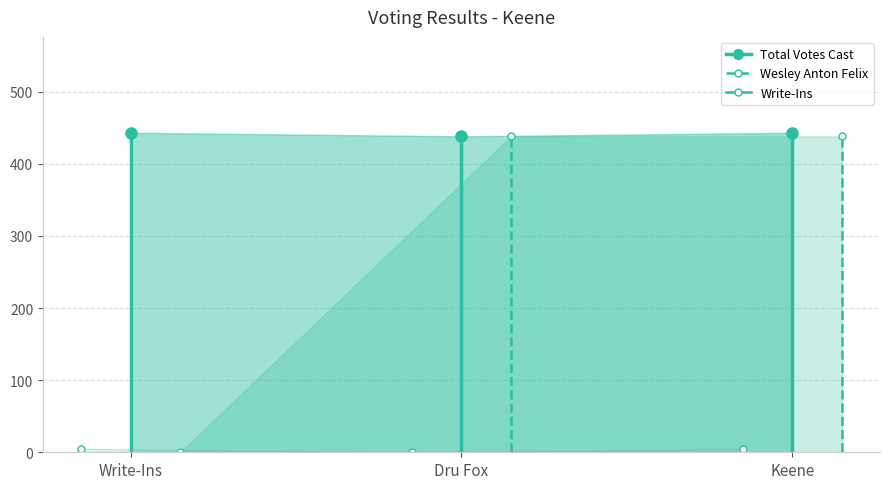

Which has a higher value, Keene or Dru Fox?

Keene